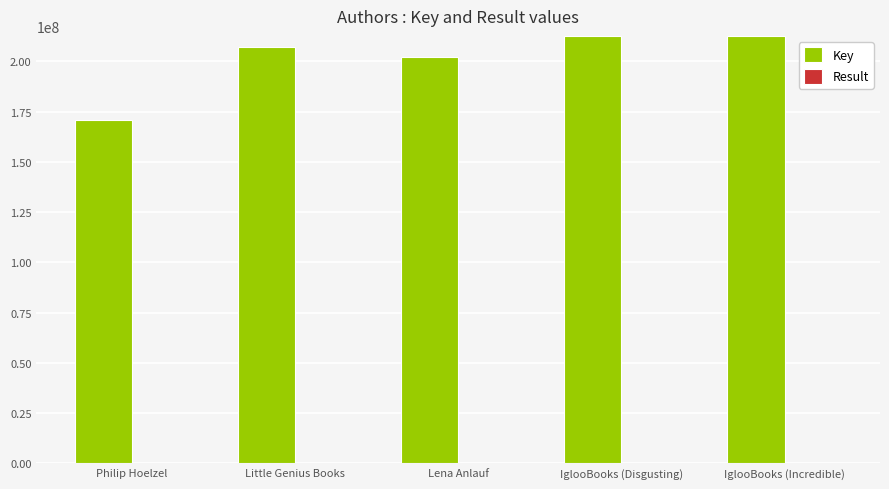

What is the maximum value shown in the chart?

212639548